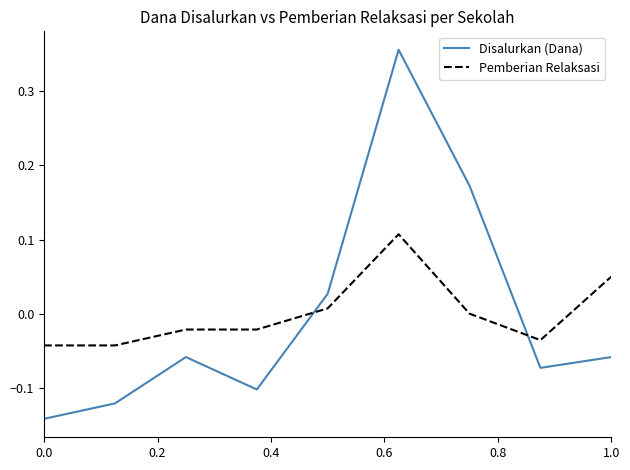

Which series has the largest range (max minus min)?

Disalurkan (Dana)